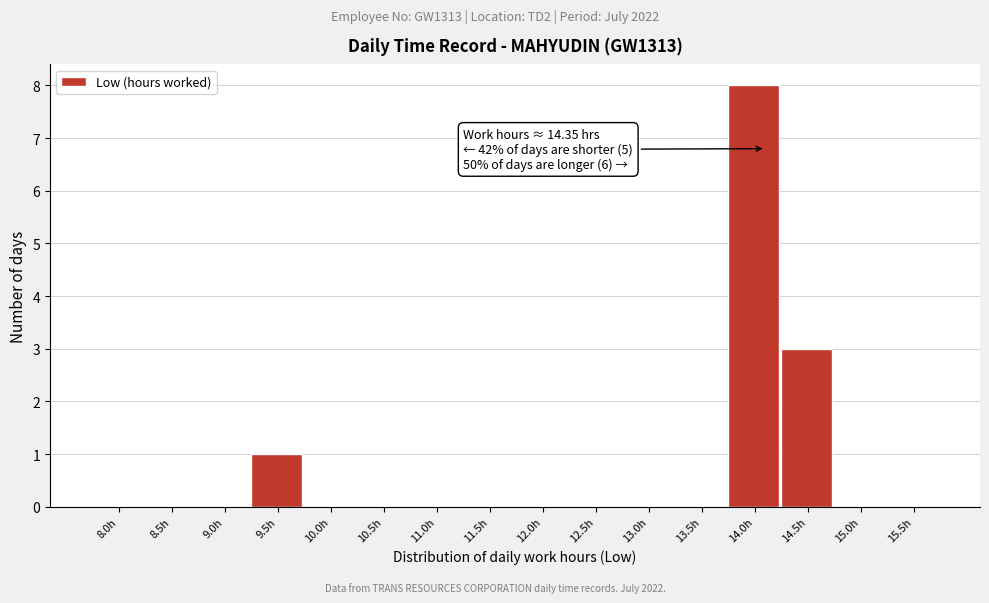

Reading right to left, what are all the values shown in this chart?

15.5h=0	15.0h=0	14.5h=3	14.0h=8	13.5h=0	13.0h=0	12.5h=0	12.0h=0	11.5h=0	11.0h=0	10.5h=0	10.0h=0	9.5h=1	9.0h=0	8.5h=0	8.0h=0